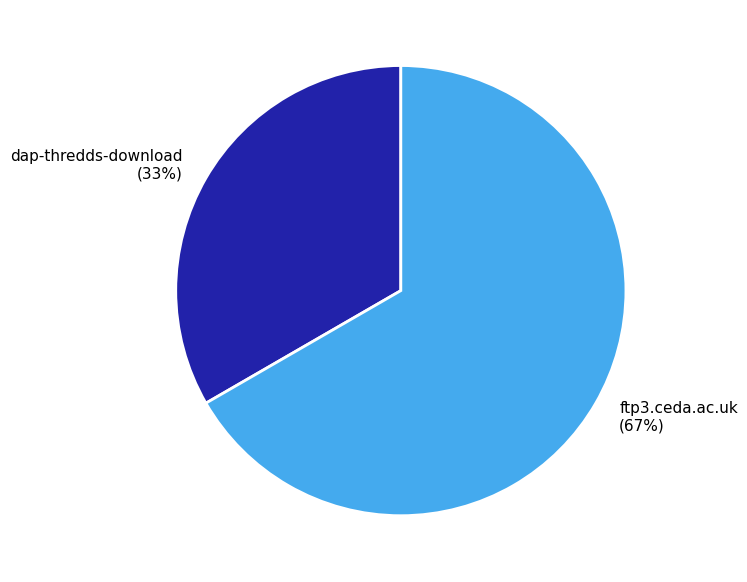

To the nearest percent, what portion does ftp3.ceda.ac.uk represent?

67%